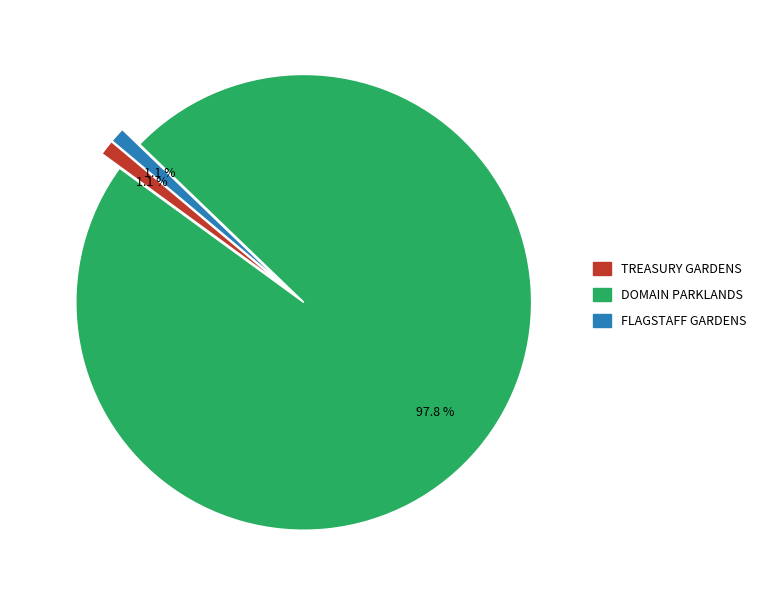

Is DOMAIN PARKLANDS the majority of the pie?

Yes